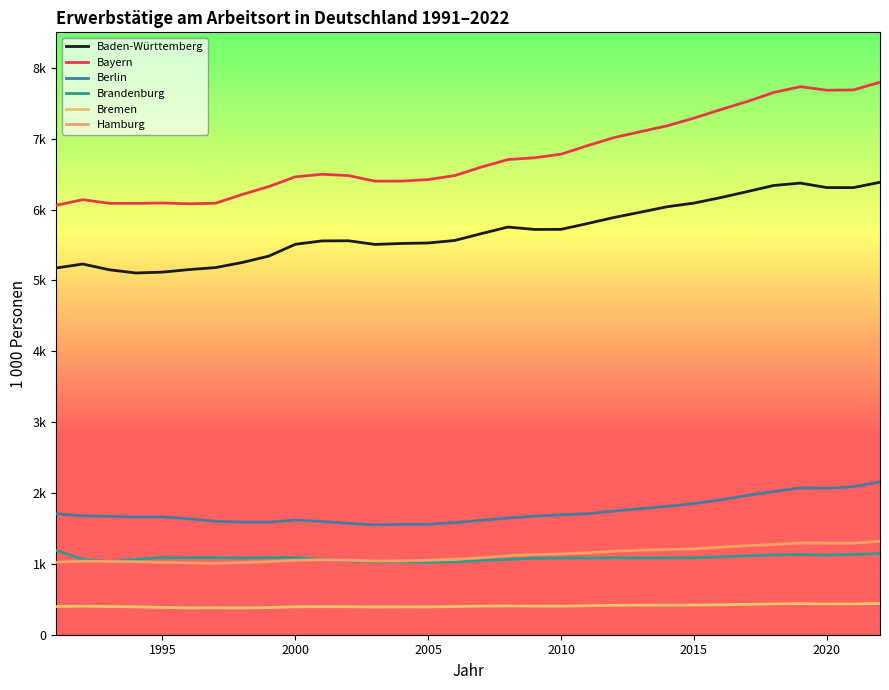

What is the sum of all Bayern values?

216093.0